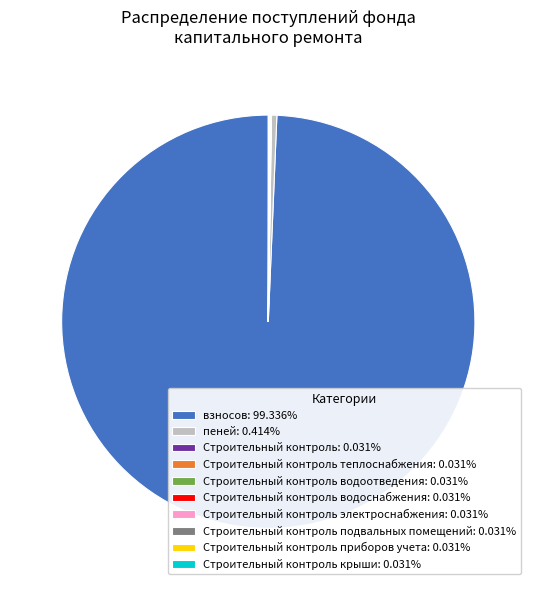

Is there any slice that represents more than half of the pie?

Yes